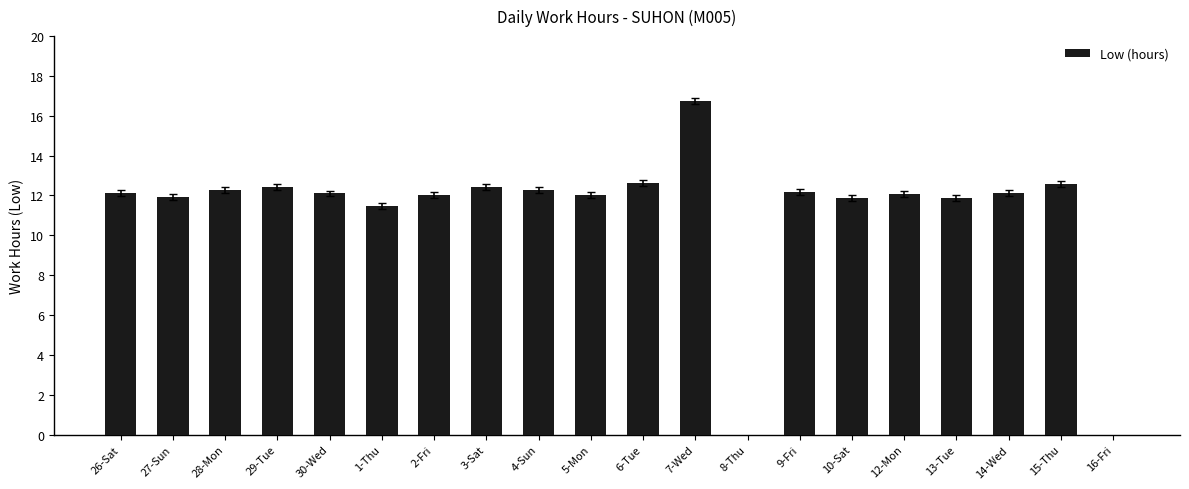

Which has a higher value, 30-Wed or 1-Thu?

30-Wed